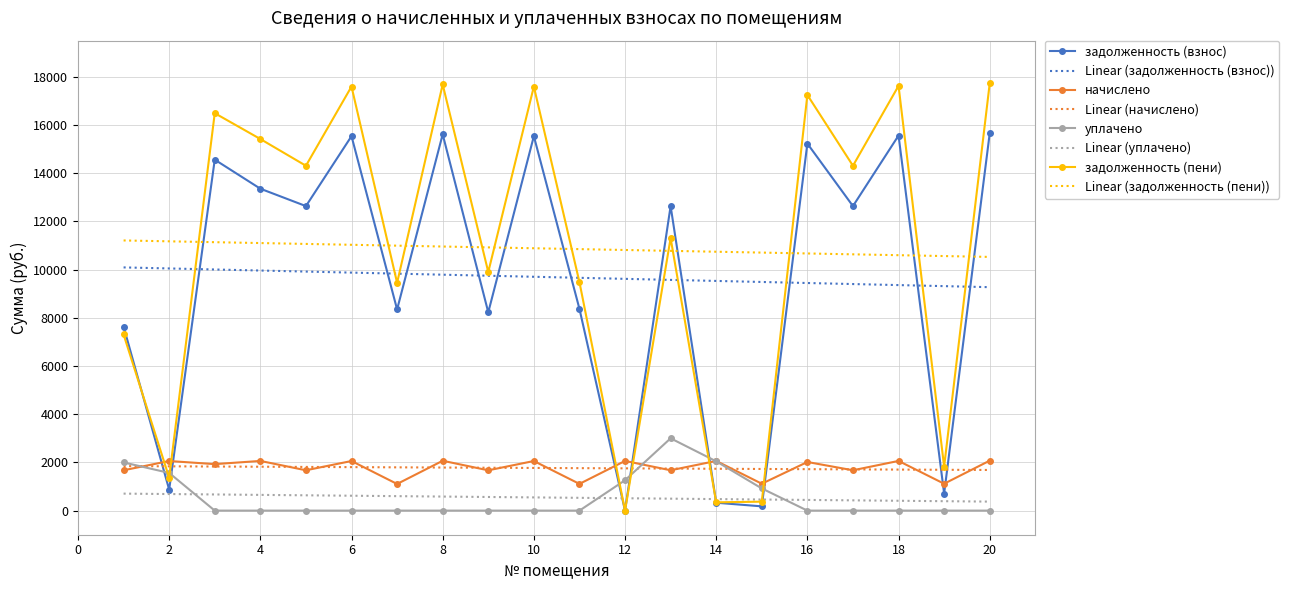

At which category does начислено reach its first local valley?

3